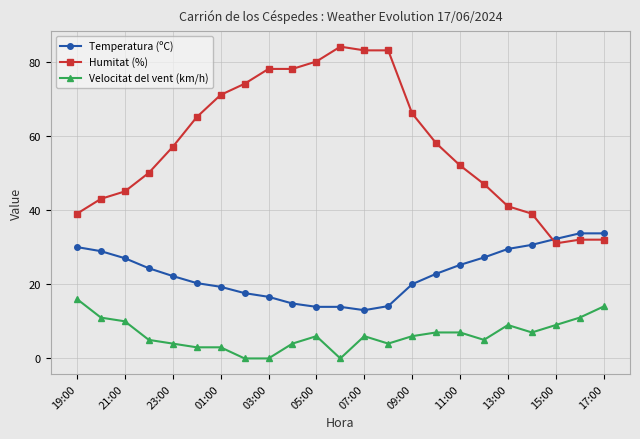

Count the number of data series in this chart.

3